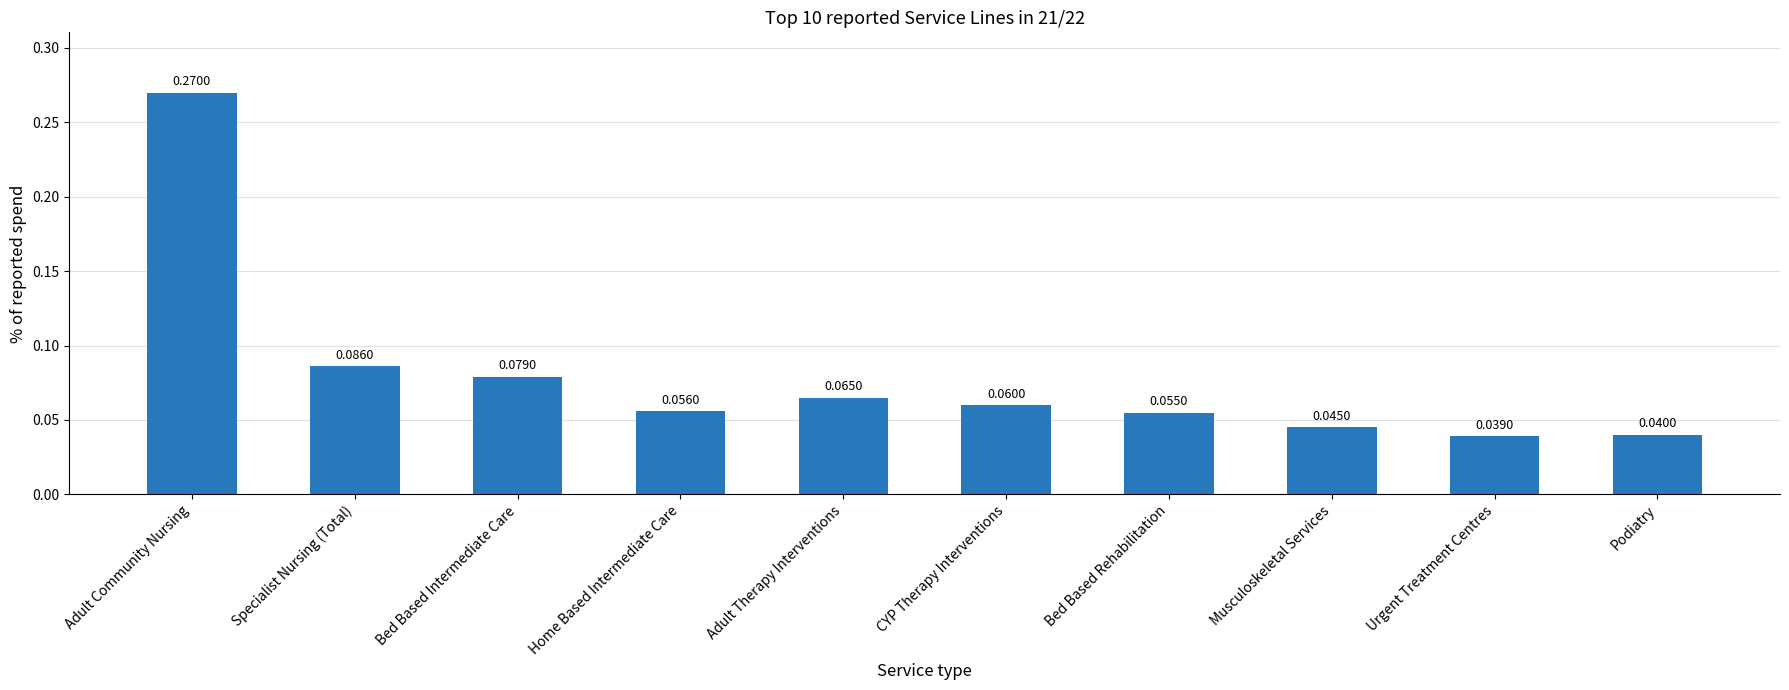

Which category has the highest value across all series?

Adult Community Nursing